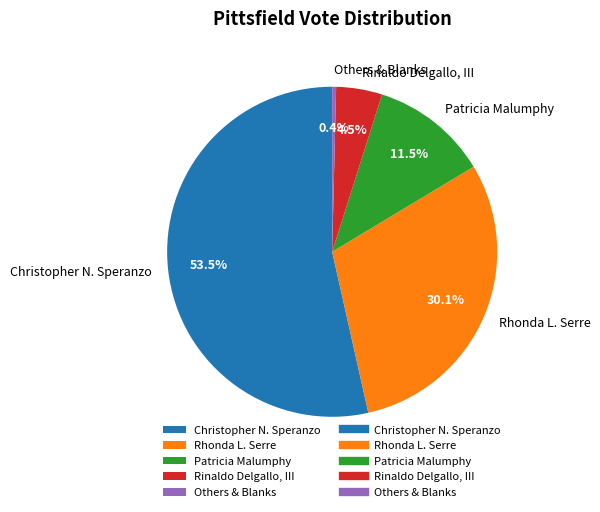

To the nearest percent, what is the combined percentage of Rinaldo Delgallo, III and Christopher N. Speranzo?

58%